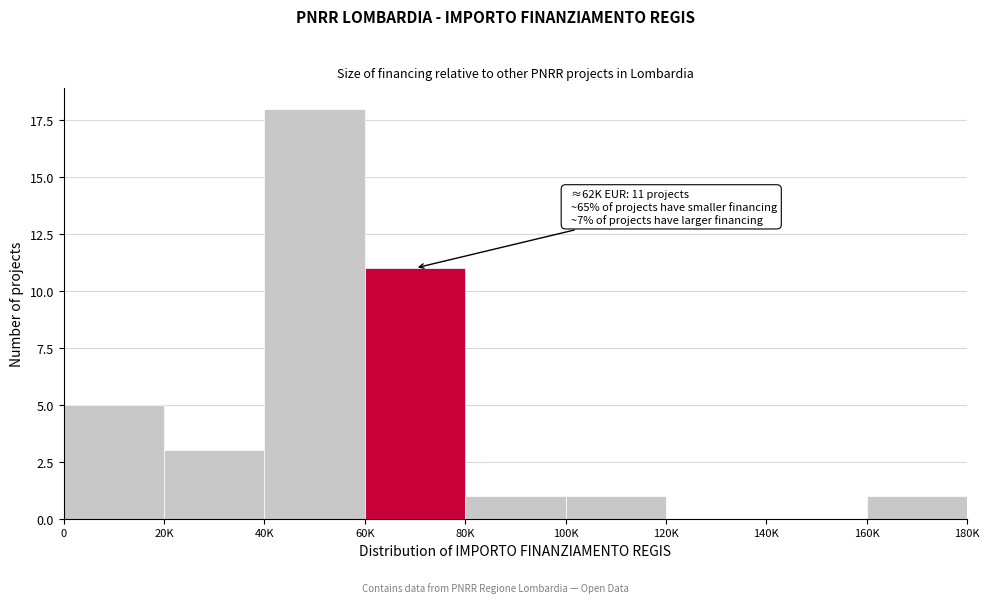

Reading right to left, list all the values displayed in this chart.

160K=1	140K=0	120K=0	100K=1	80K=1	60K=11	40K=18	20K=3	0=5